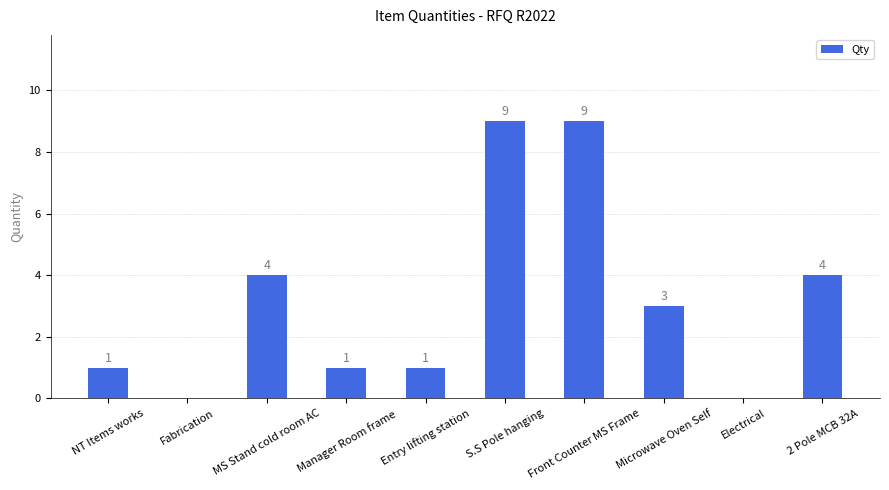

Count the number of categories in the chart.

10